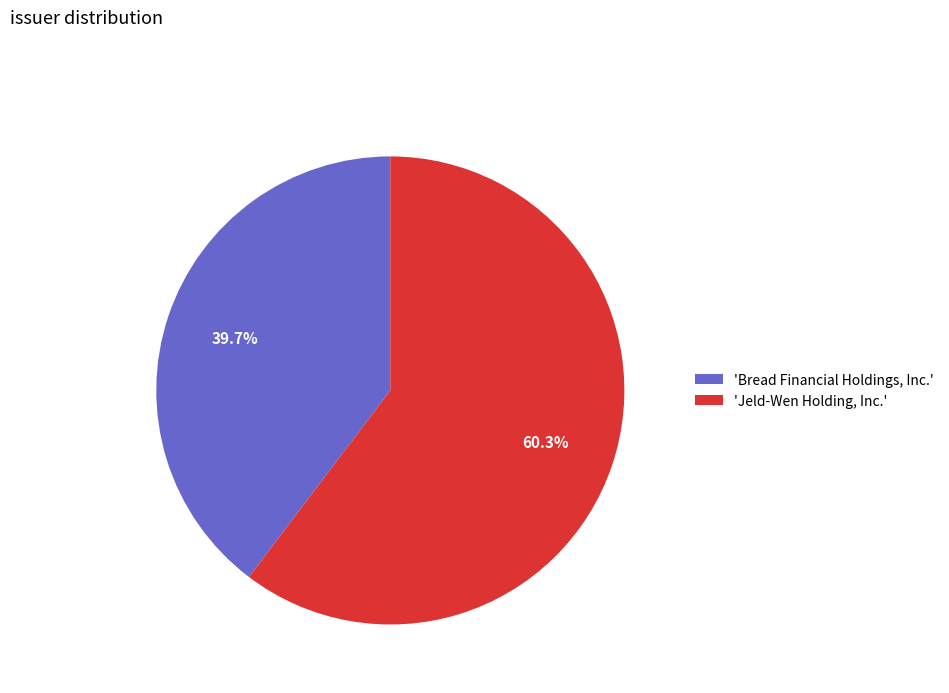

Does 'Bread Financial Holdings, Inc.' account for over 50% of the chart?

No